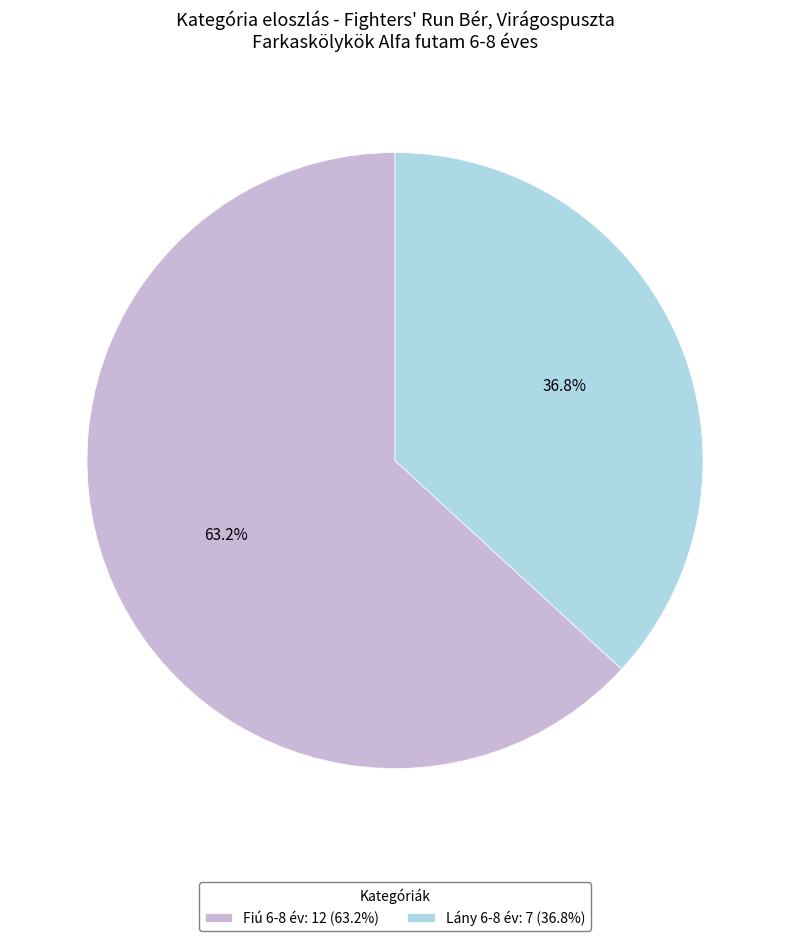

What is the total percentage of Lány 6-8 év: 7 (36.8%) and Fiú 6-8 év: 12 (63.2%)?

100.0%